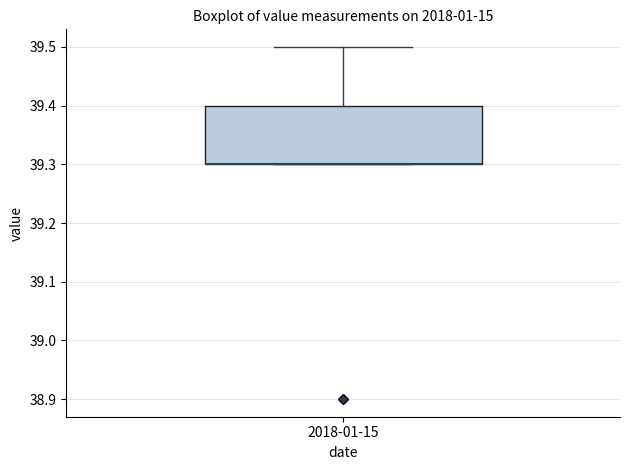

Where is the upper edge of the box for 2018-01-15 on the y-axis? The values are not printed on the chart, so give them approximately, as read against the axis.

39.4